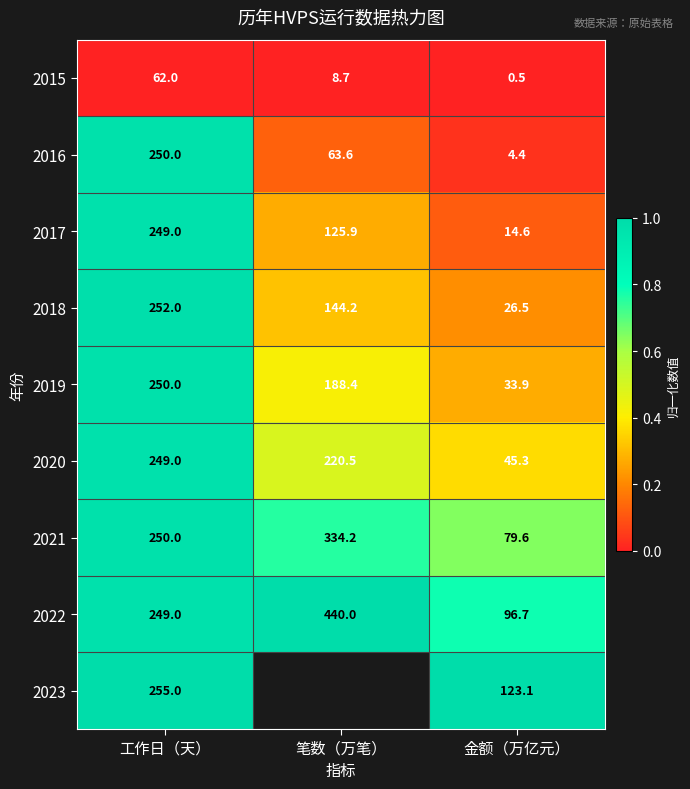

What is the difference between the highest and lowest values at 工作日（天）?

193.0